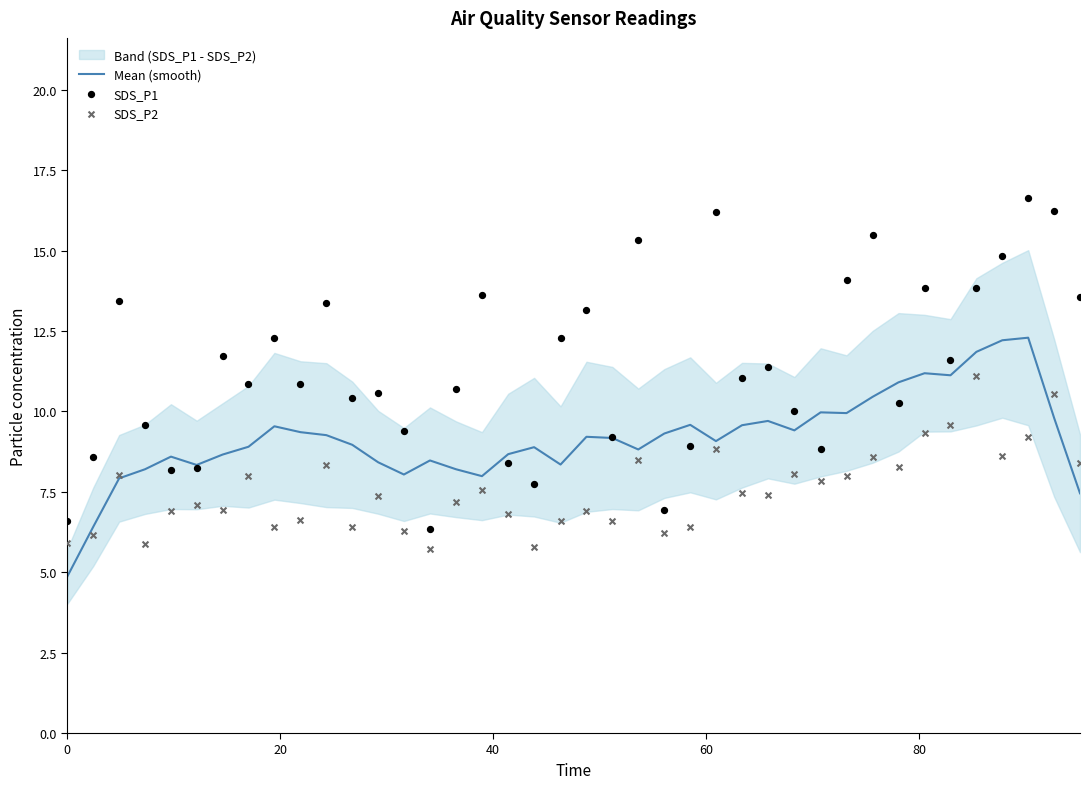

At how many categories does at least one series exceed 5?

40